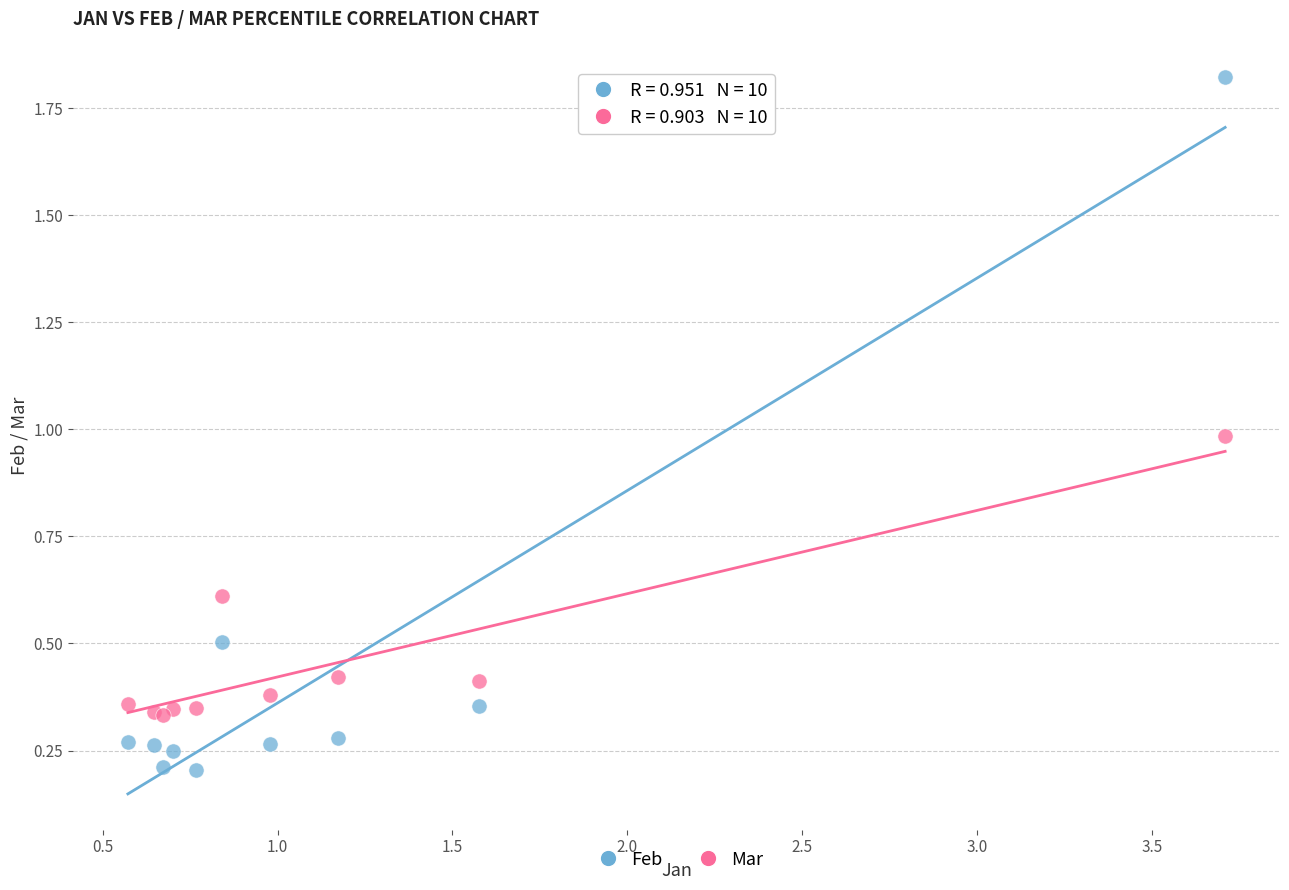

Which series contains the lowest Y value?

Feb